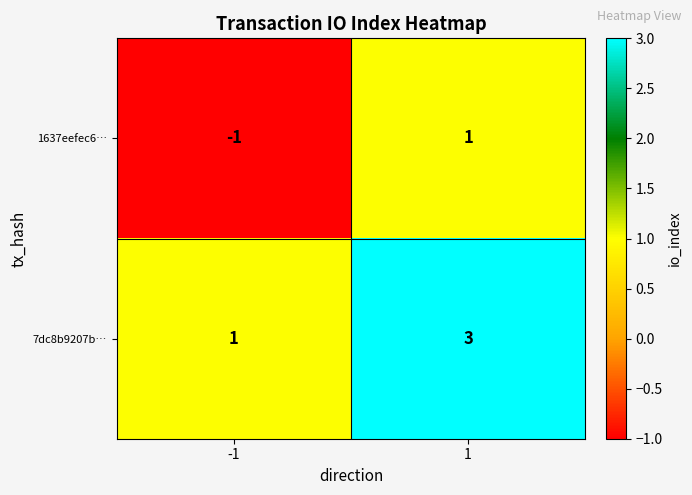

What is the total value across all series at 1?

4